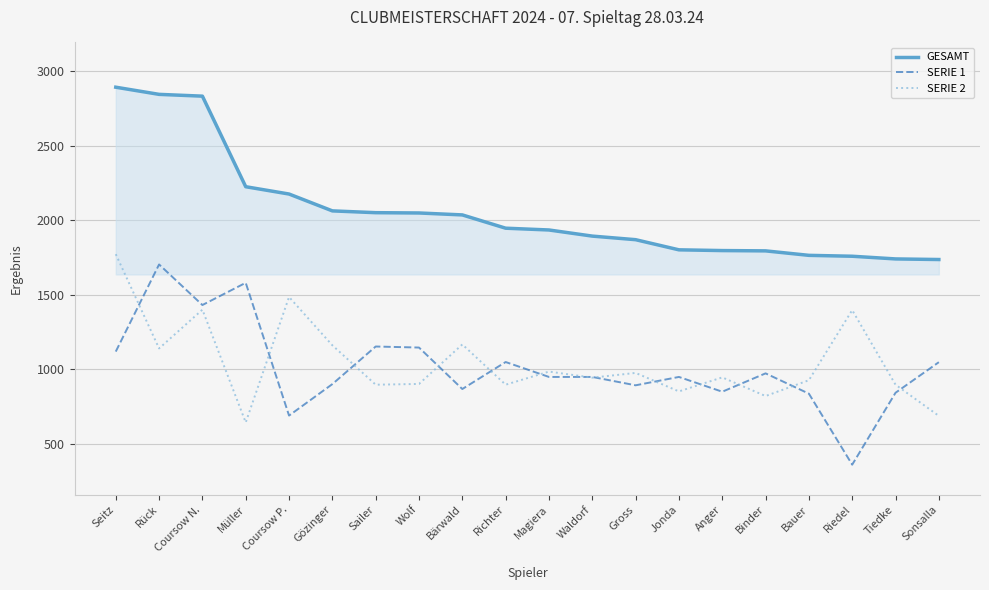

True or false: SERIE 2 has a value of 1607 at Sailer.

False